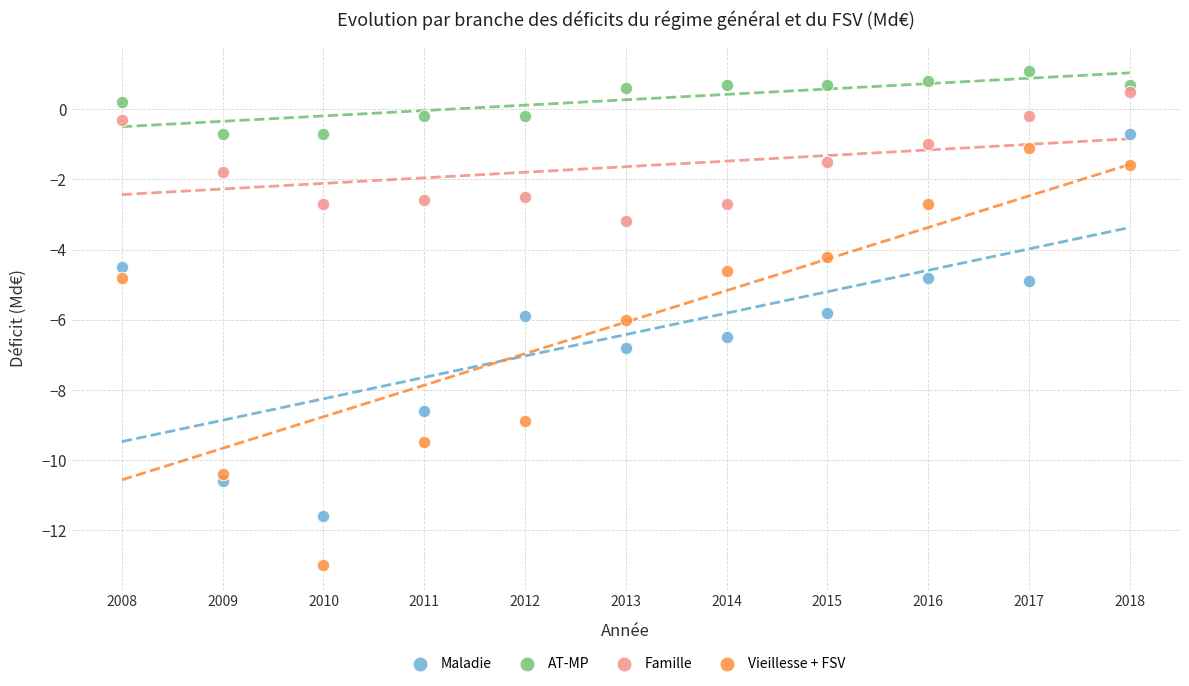

Which series has the widest spread of Y values?

Vieillesse + FSV